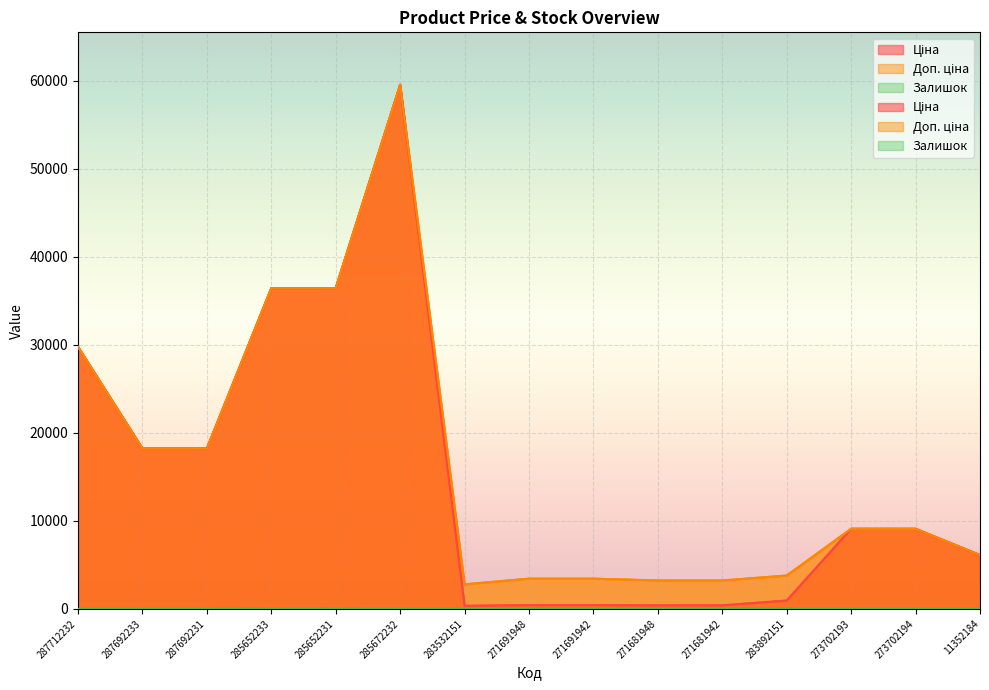

How many data points in Доп. ціна are above 9092?

8